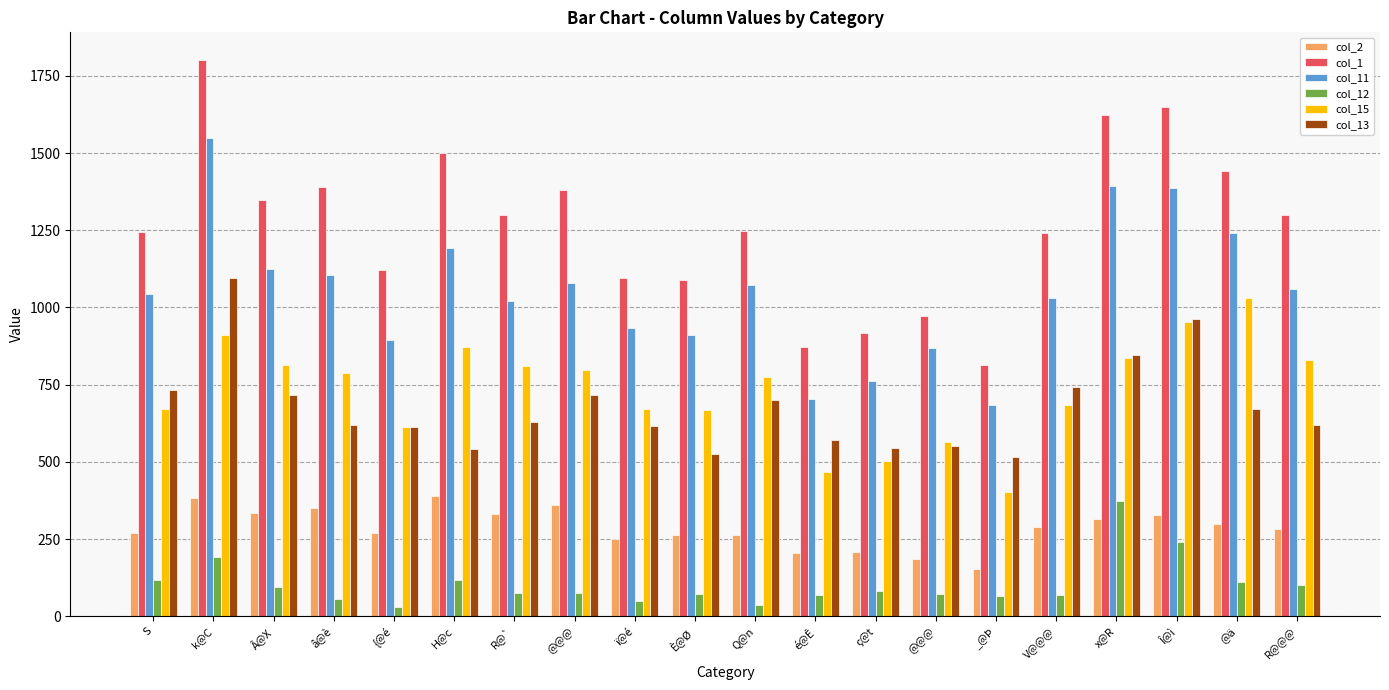

What is the approximate value of col_2 at Î@ì?

329.0